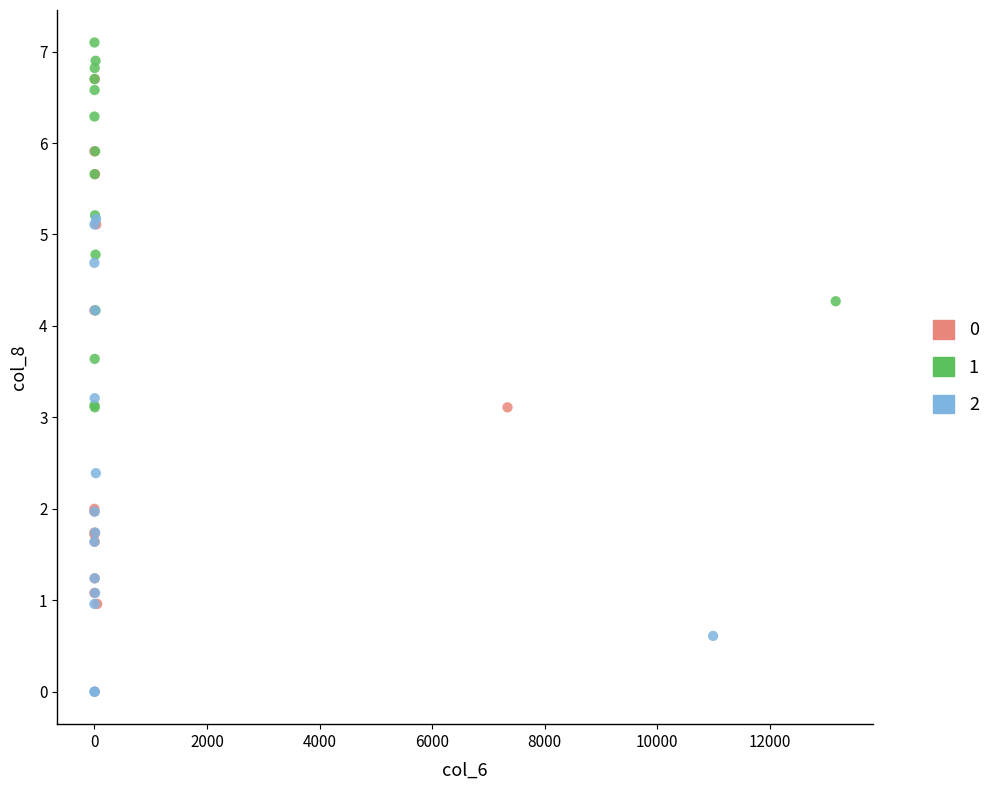

What are all the series names shown in the legend?

0, 1, 2